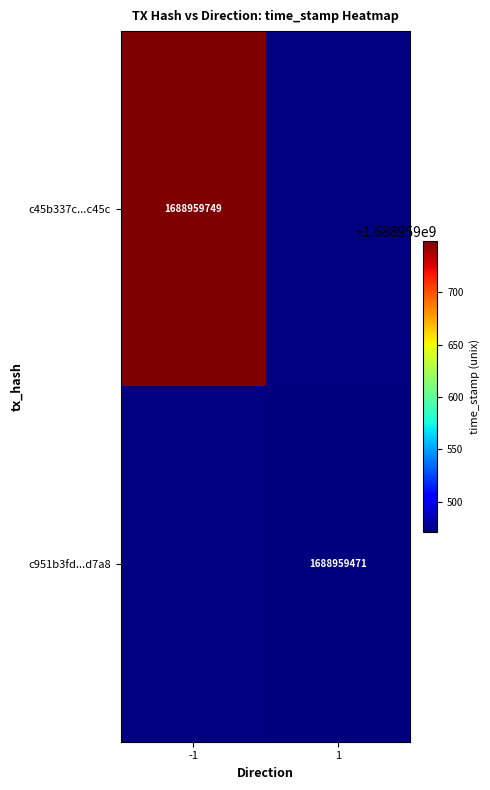

The value of c45b337c26d1b8bf607391ad3f7b1c09f44c45c at direction is -1. True or false?

True